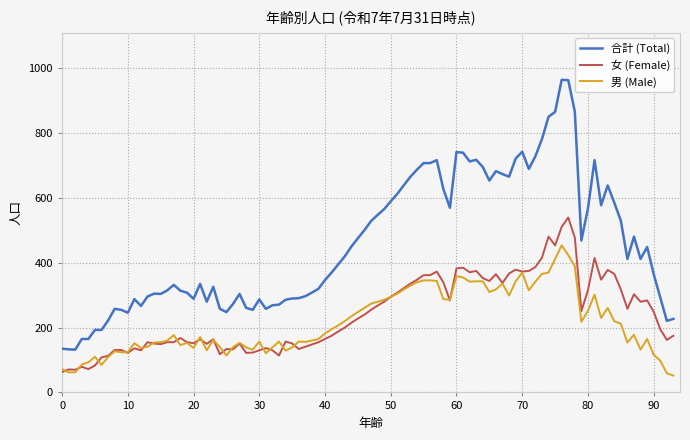

List the series in order of their peak value, lowest first.

男 (Male), 女 (Female), 合計 (Total)